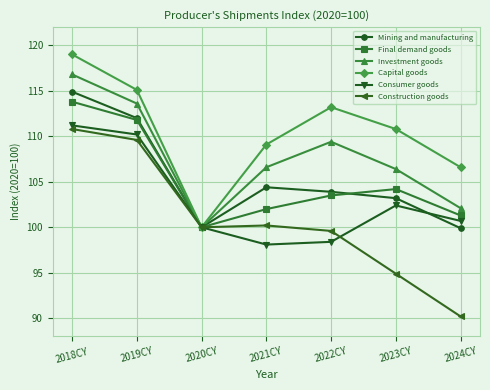

At how many categories does at least one series exceed 114?

2